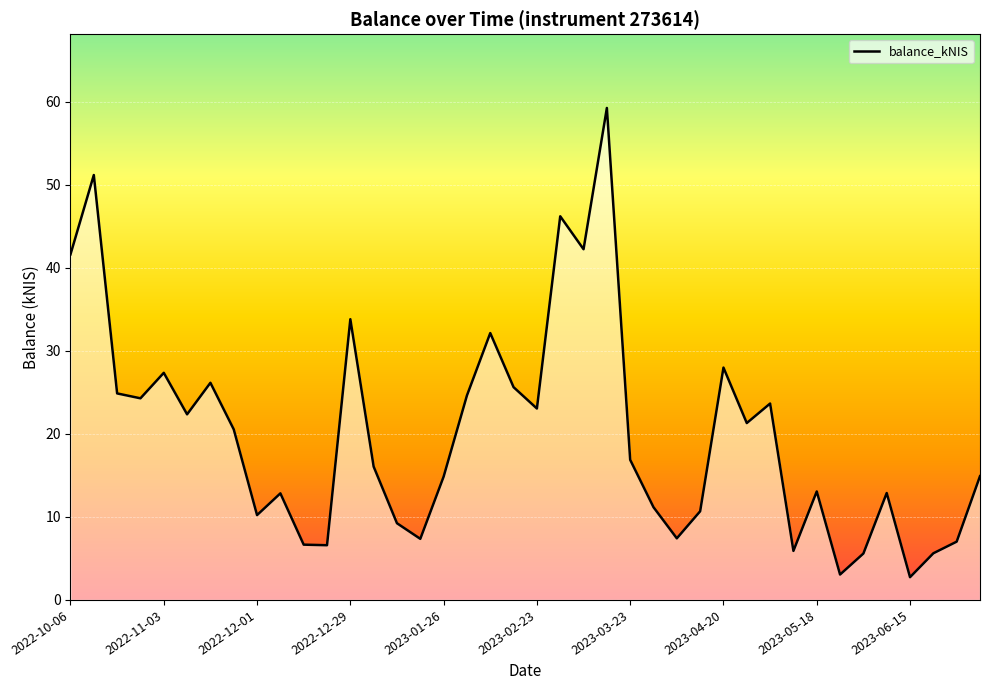

What is the smallest value displayed?

2.7